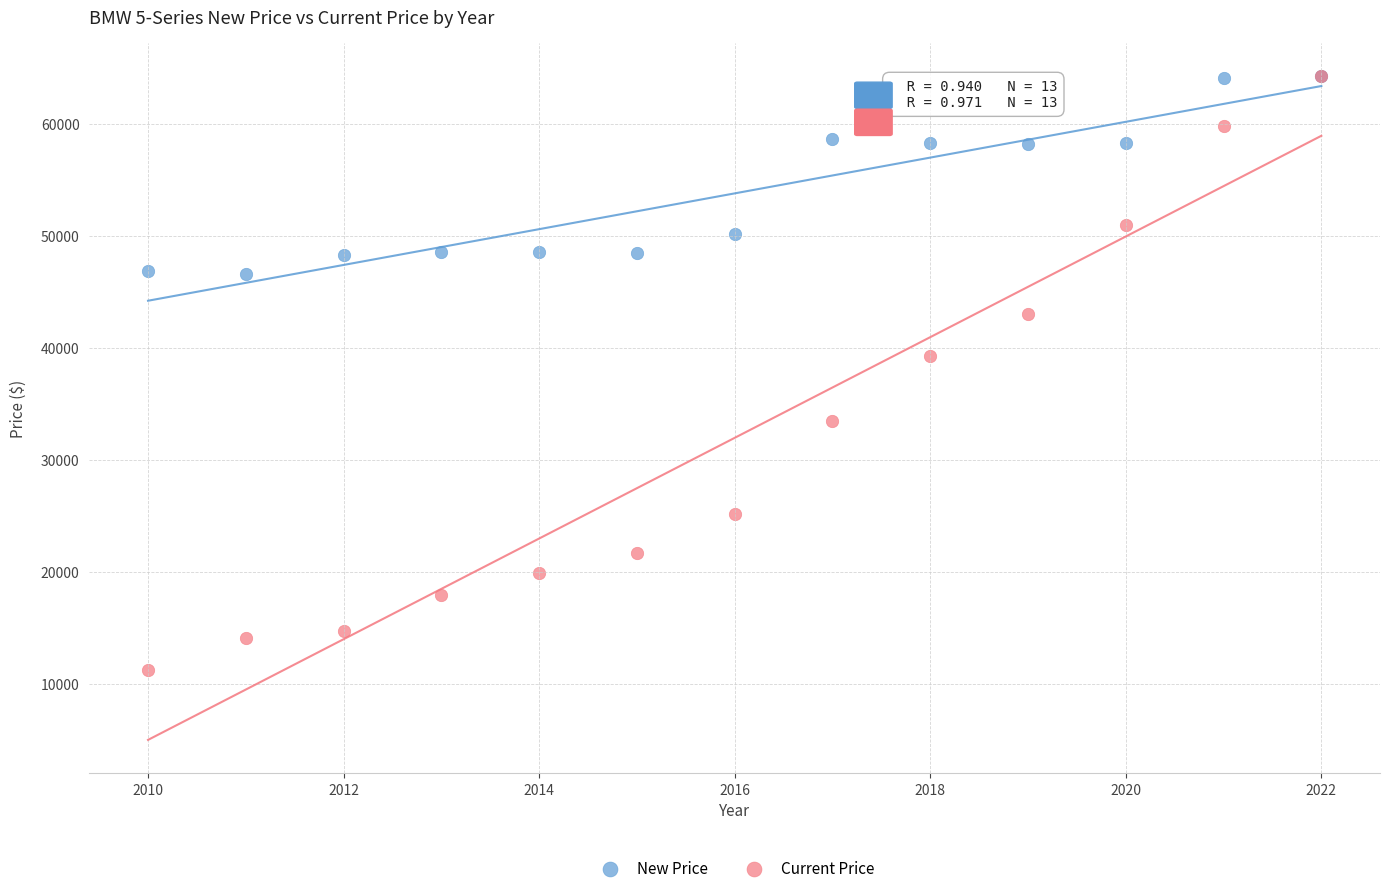

In the Current Price series, what Y value is closest to 37755?

39271